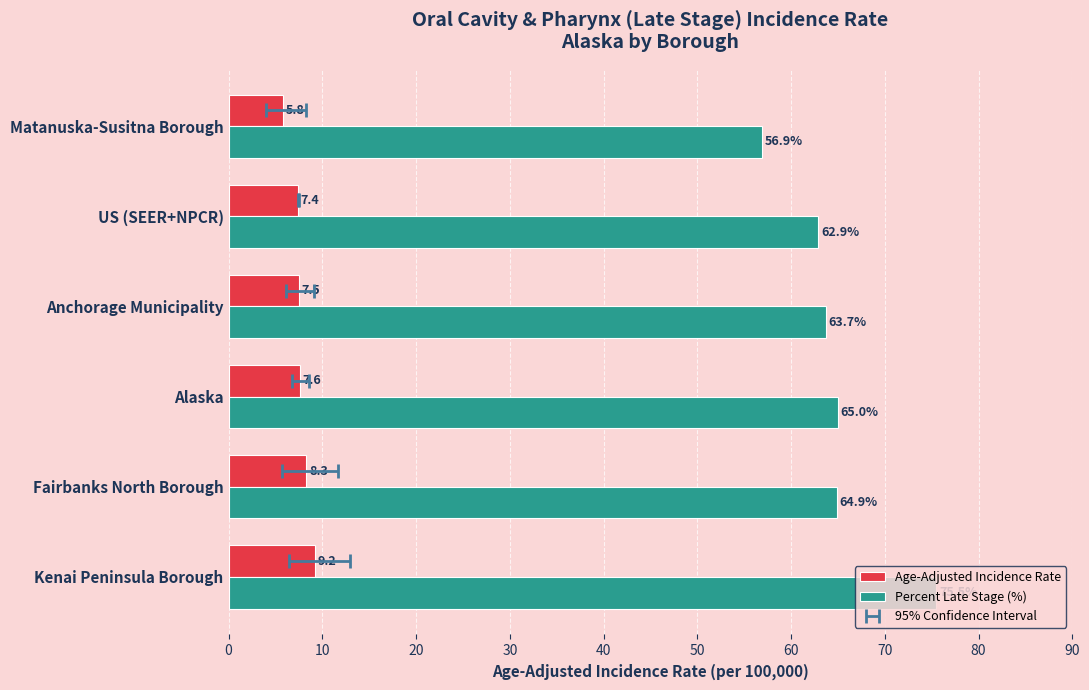

Rank the series by their average value, from highest to lowest.

Percent Late Stage (%), Age-Adjusted Incidence Rate